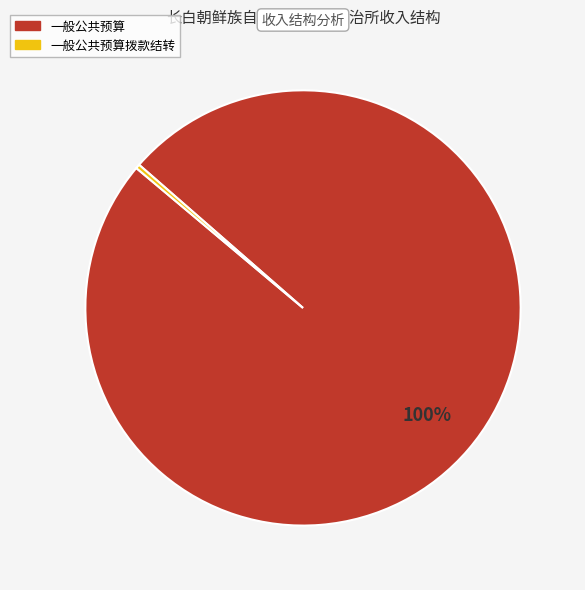

Is there any slice that represents more than half of the pie?

Yes